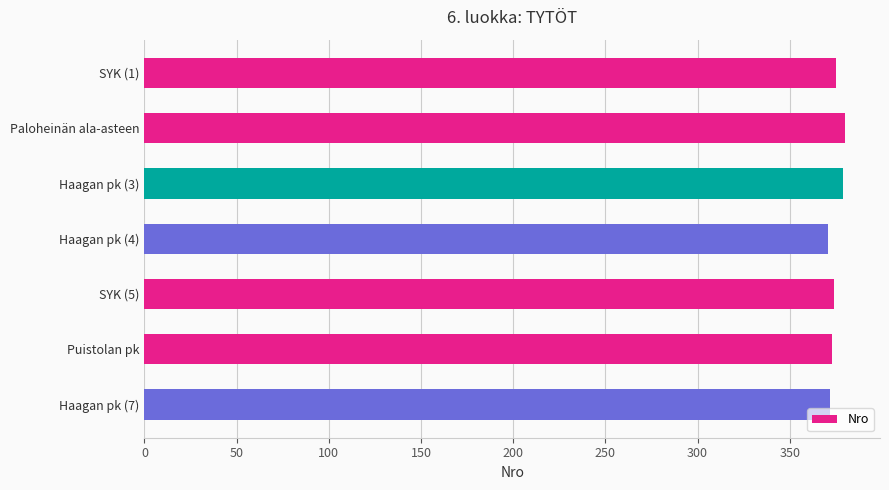

What is the smallest value displayed?

371